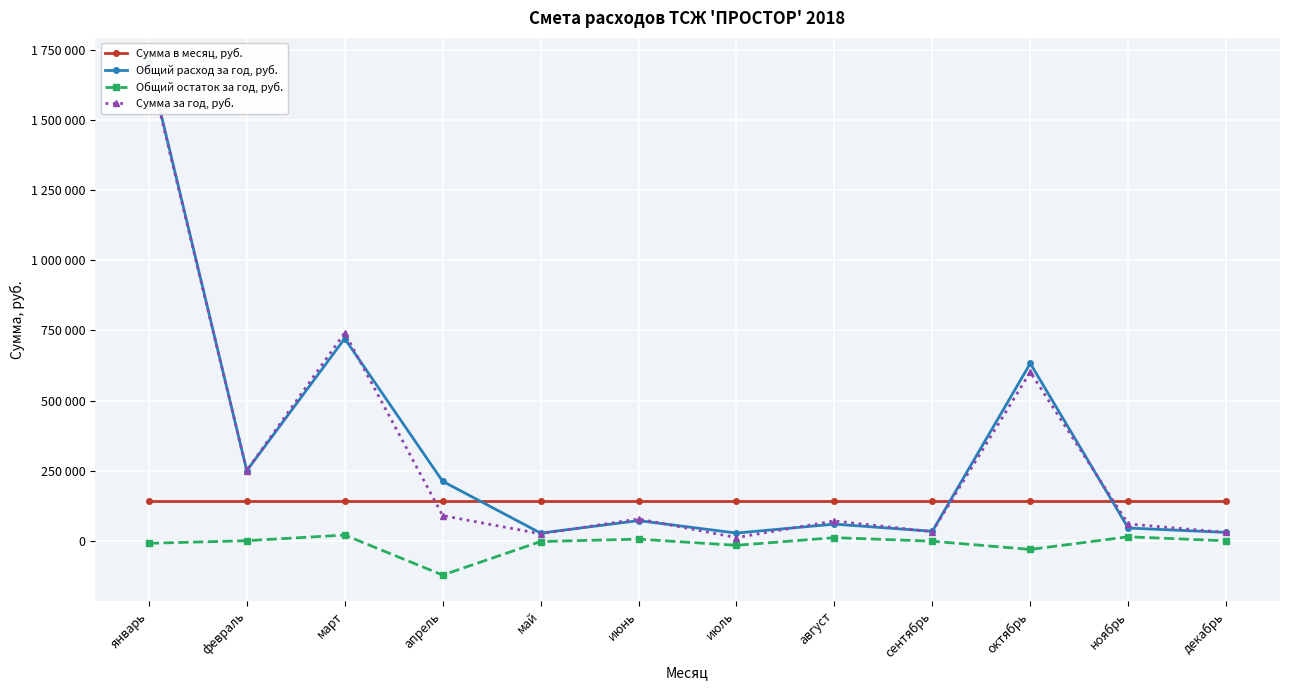

What is the difference between the maximum and minimum values in the Сумма за год, руб. series?

1680911.0